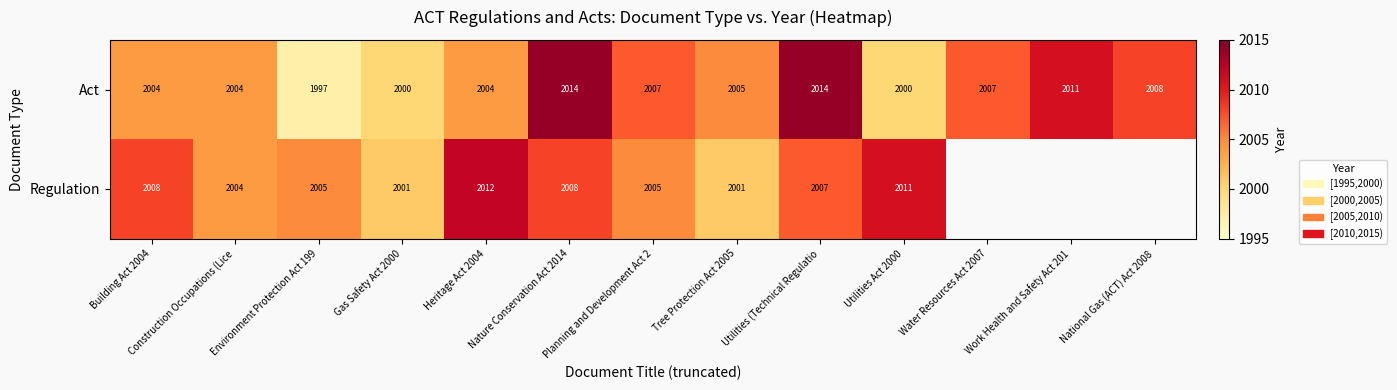

What is the maximum value shown in the chart?

2014.0